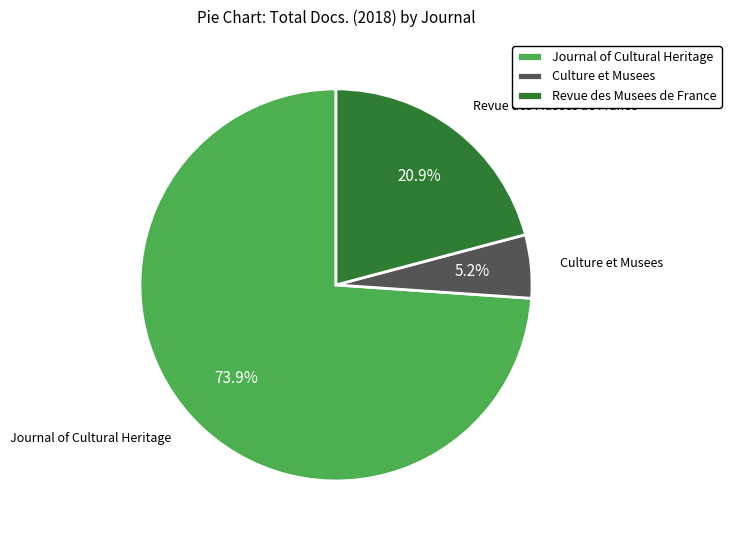

What is the smallest slice in the pie chart?

Culture et Musees